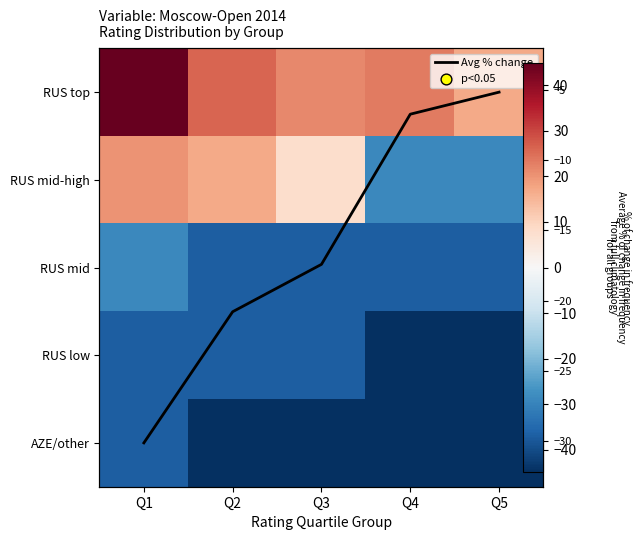

What is the maximum value for AZE/other?

-36.9